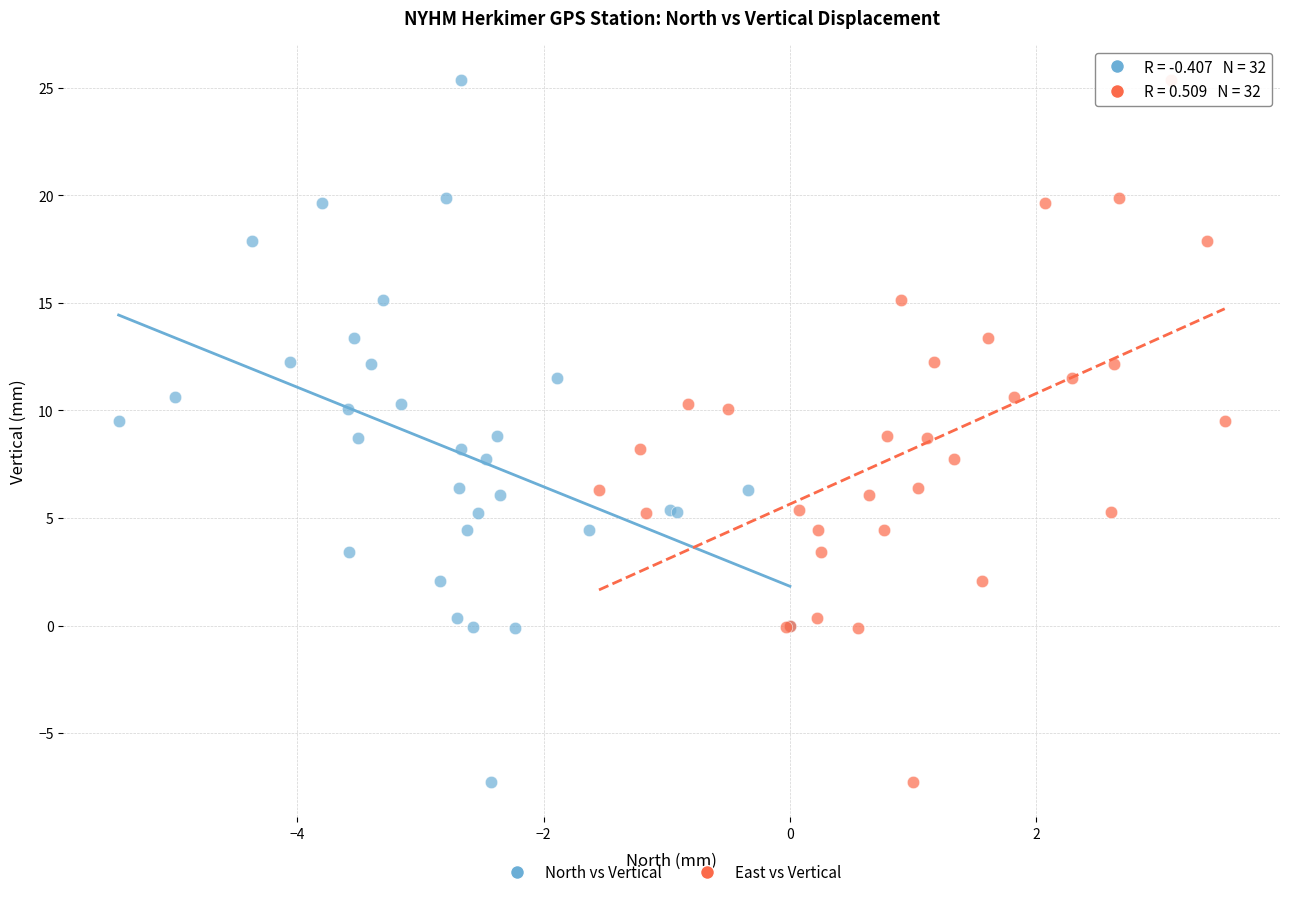

What are all the series names shown in the legend?

North vs Vertical, East vs Vertical